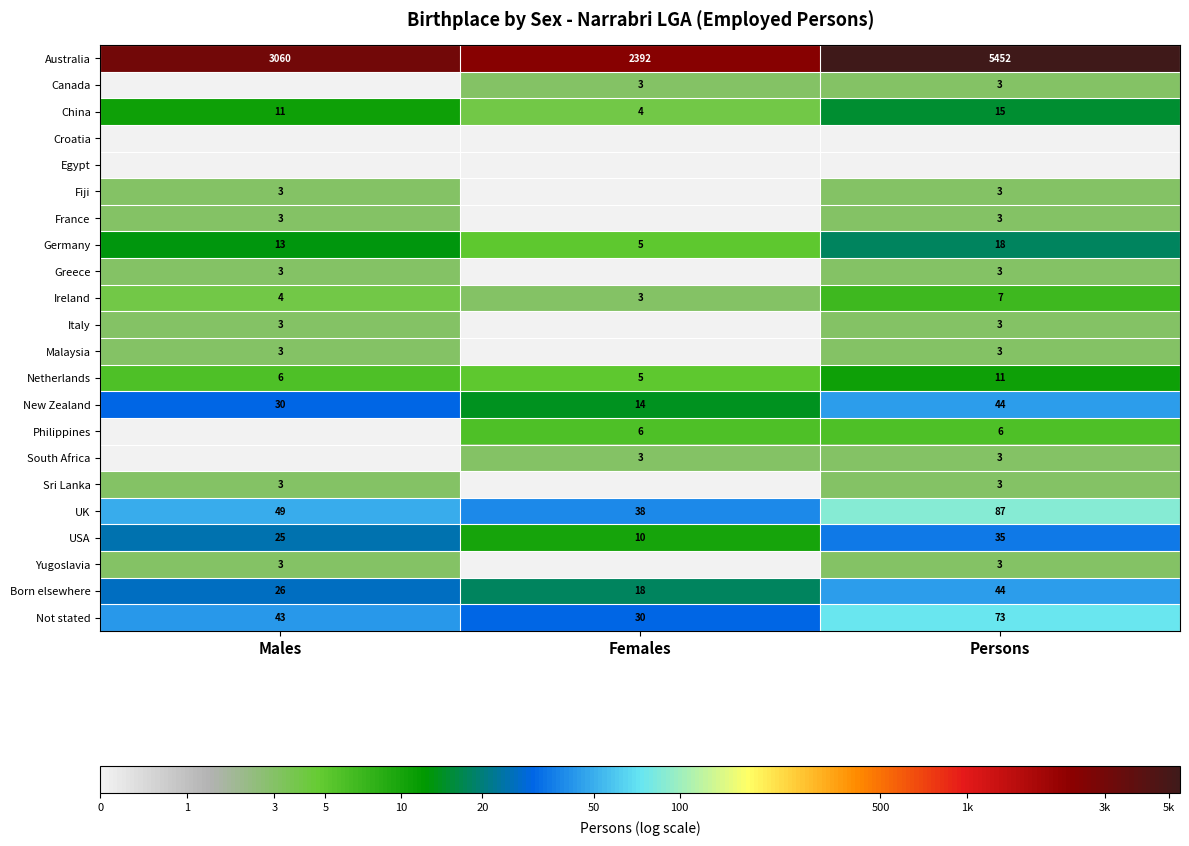

Where is Netherlands nearest to the value 8?

Males